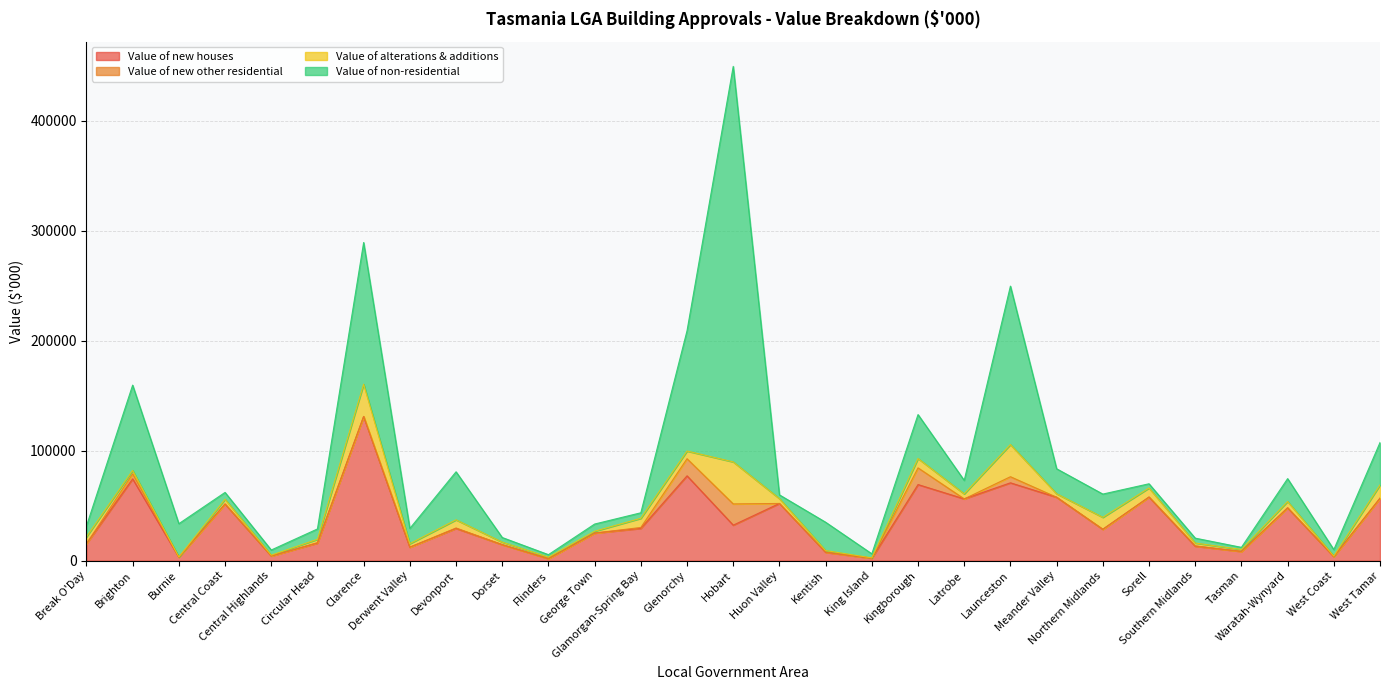

Is the value of Value of new houses at Brighton greater than the value of Value of alterations & additions at Circular Head?

Yes